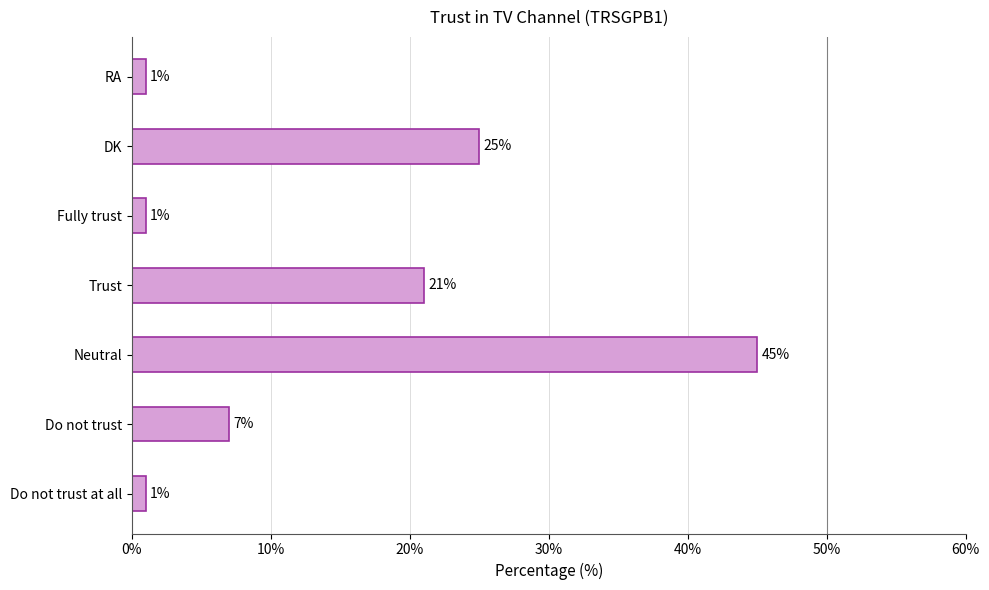

Reading bottom to top, what are all the values shown in this chart?

Do not trust at all=1	Do not trust=7	Neutral=45	Trust=21	Fully trust=1	DK=25	RA=1